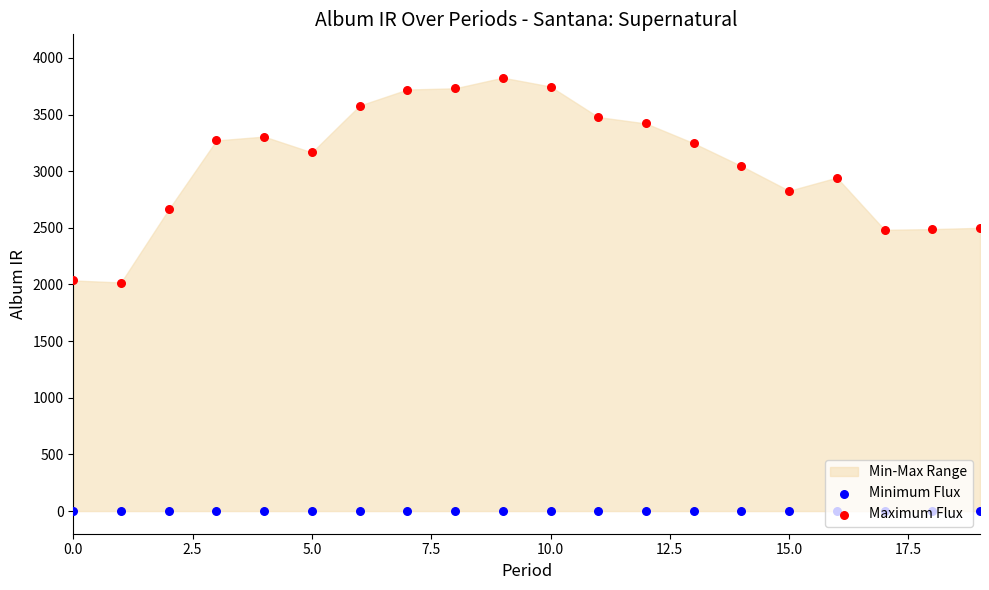

Which series has the largest Y range (max minus min)?

Maximum Flux